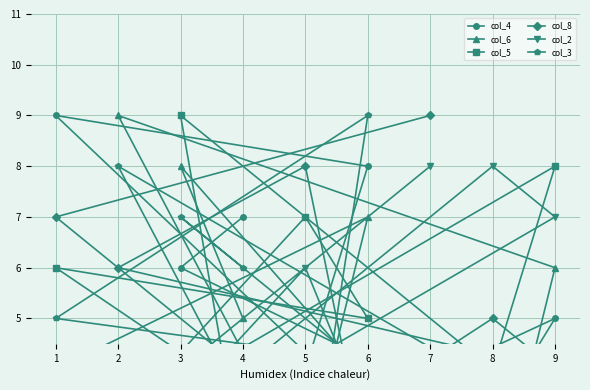

The col_6 series shows 5 at 7. True or false?

False